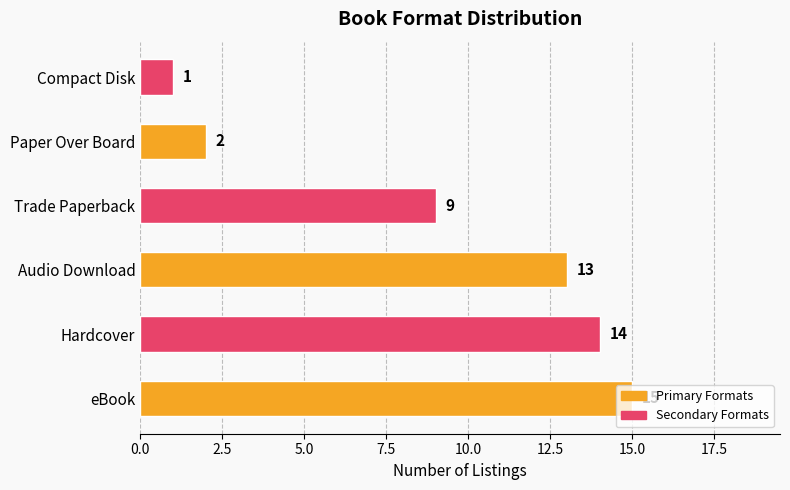

List the labels in order of value, smallest first.

Compact Disk, Paper Over Board, Trade Paperback, Audio Download, Hardcover, eBook